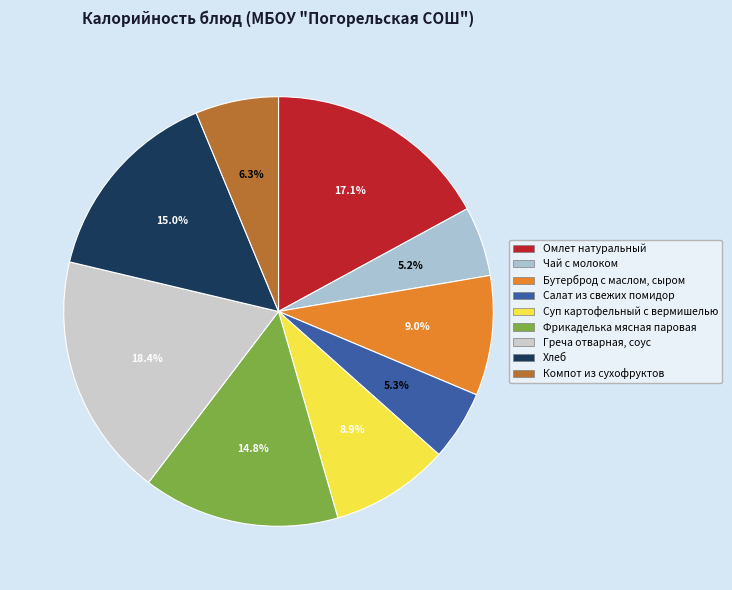

How many slices are in this pie chart?

9